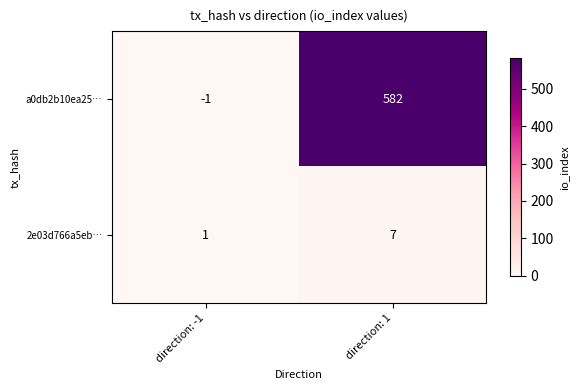

The 2e03d766a5eb… series shows 0 at direction: -1. True or false?

False